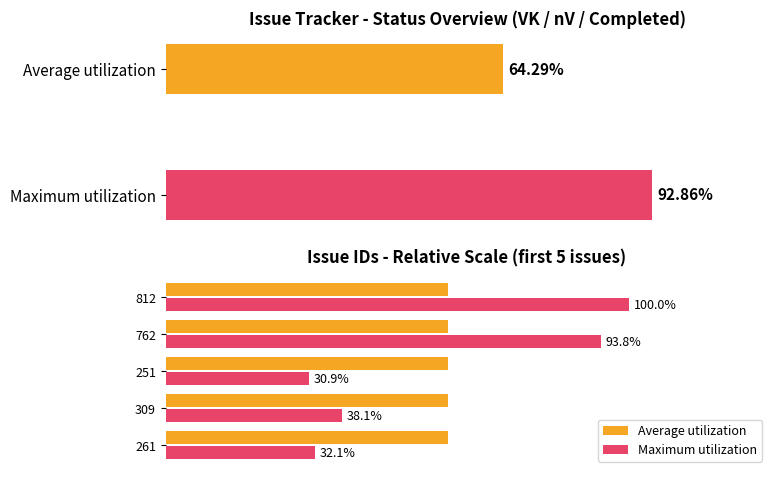

List the series in order of their peak value, lowest first.

Average utilization, Maximum utilization